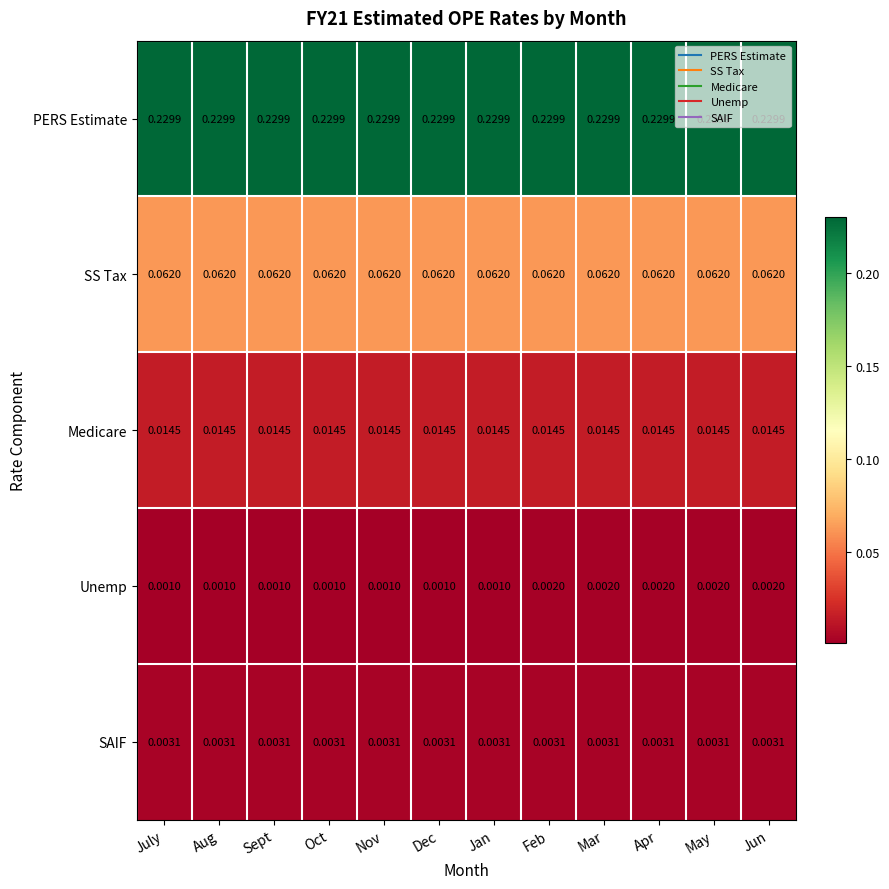

List the series in order of their peak value, highest first.

PERS Estimate, SS Tax, Medicare, SAIF, Unemp